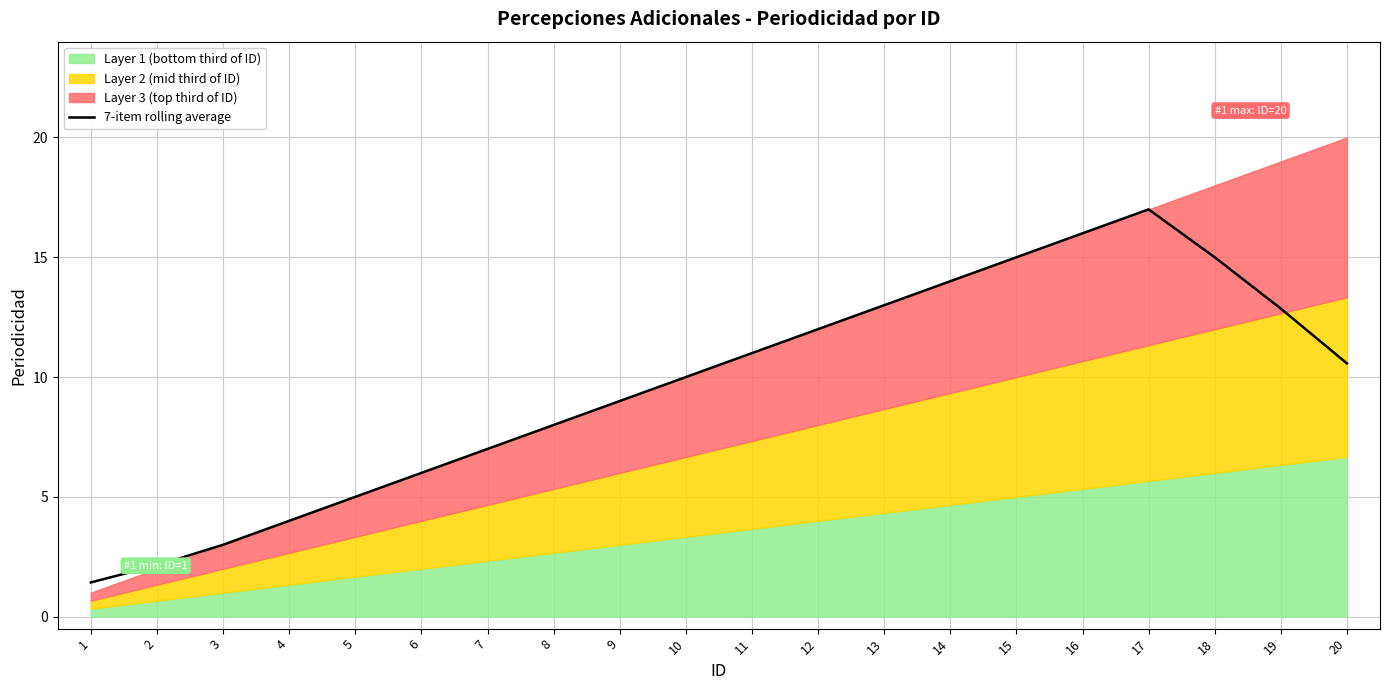

Does the chart display data point markers on the line(s)?

No